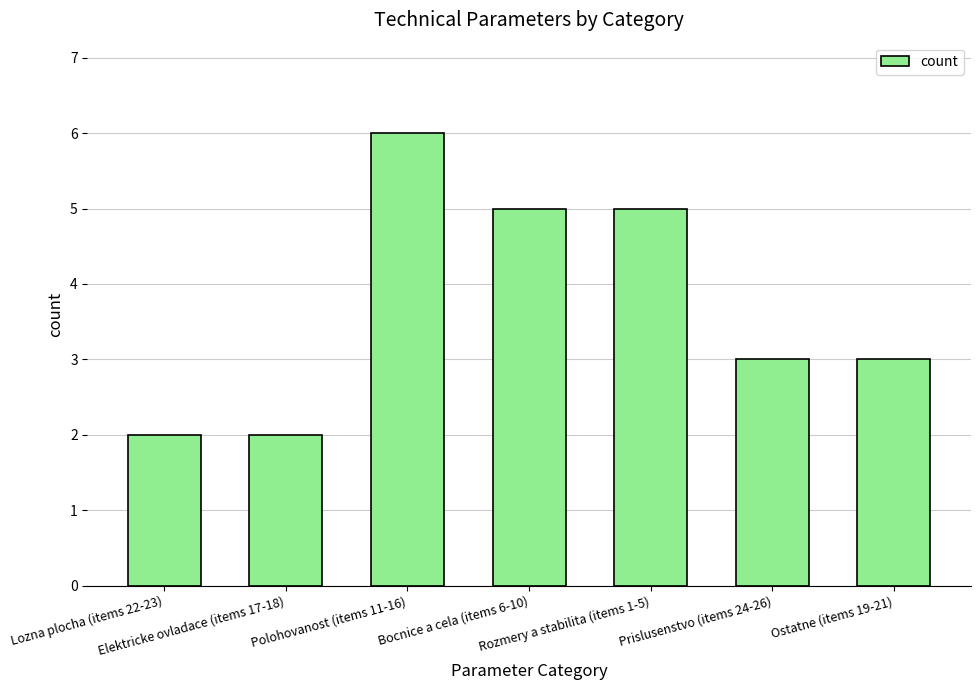

What is the difference between the maximum and minimum values?

4